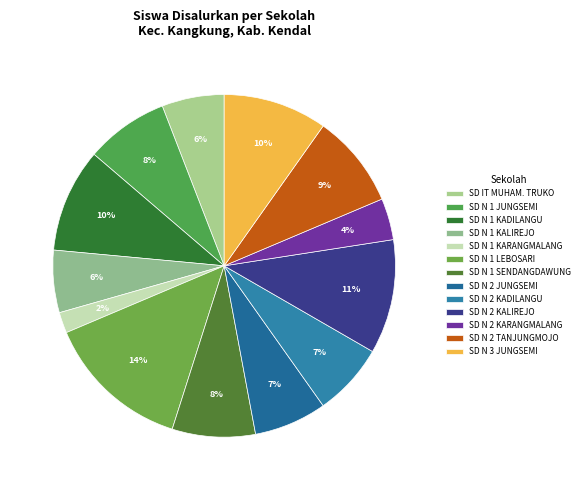

How many slices are in this pie chart?

13